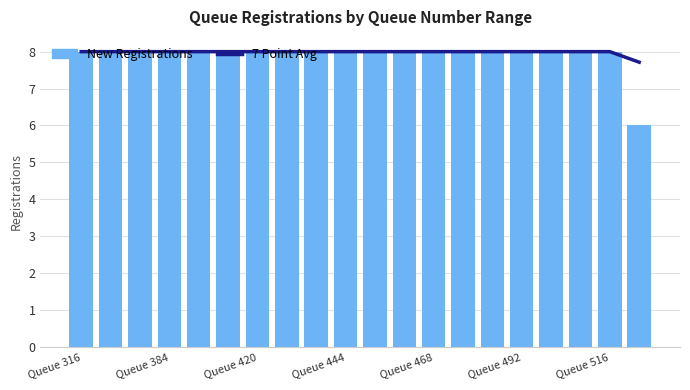

How many data points does each series have?

20